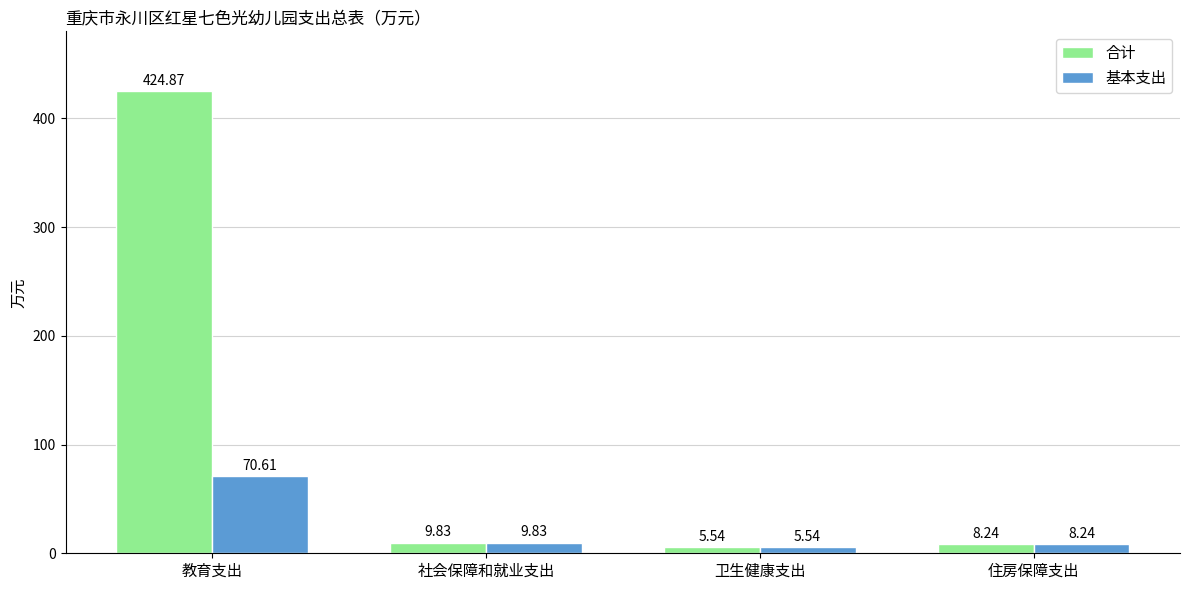

What is the label of the 1st bar from the right?

住房保障支出